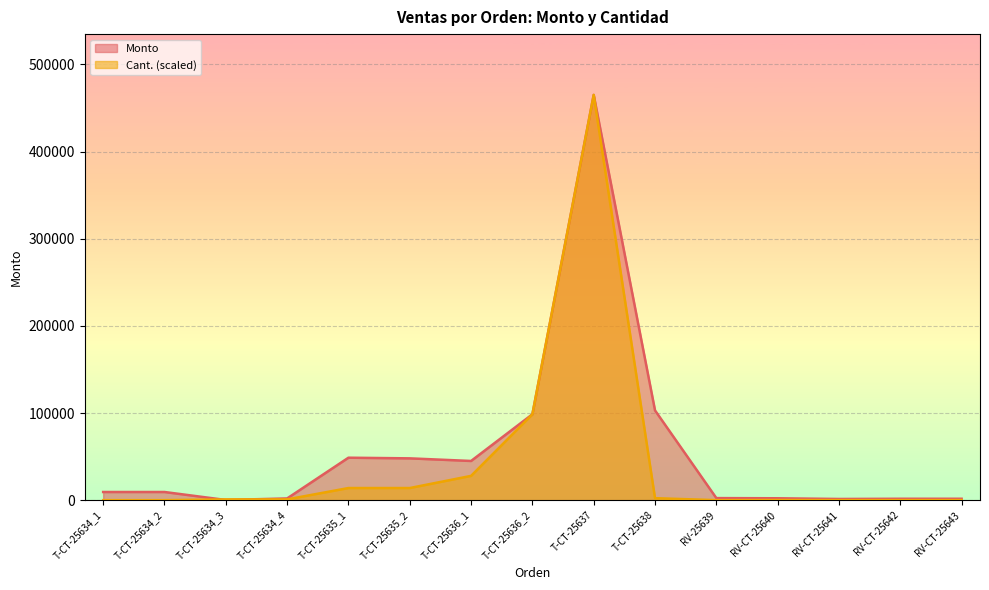

What is the maximum value shown in the chart?

465000.0